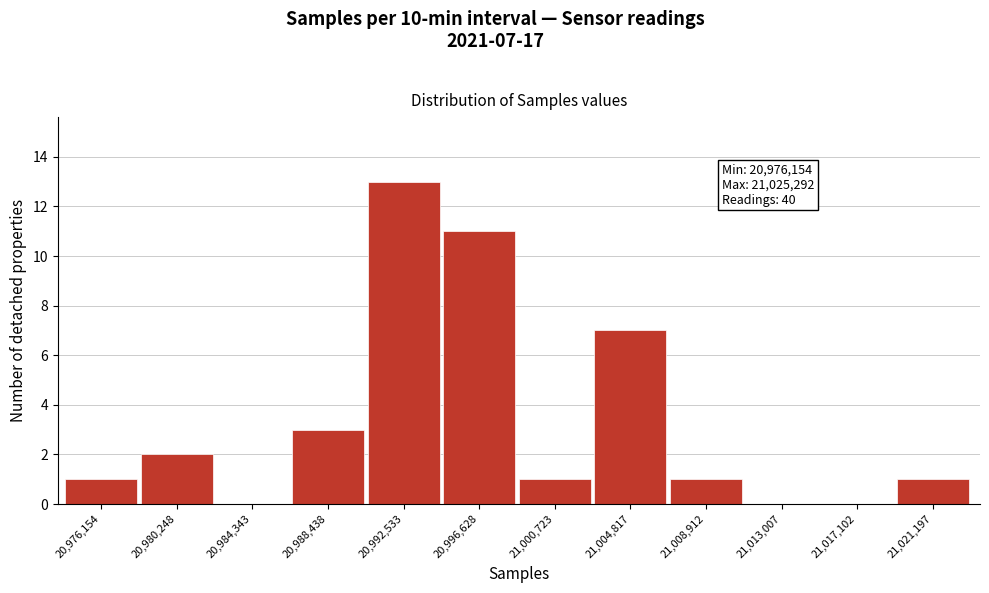

Reading left to right, what are all the values shown in this chart?

20,976,154=1	20,980,248=2	20,984,343=0	20,988,438=3	20,992,533=13	20,996,628=11	21,000,723=1	21,004,817=7	21,008,912=1	21,013,007=0	21,017,102=0	21,021,197=1